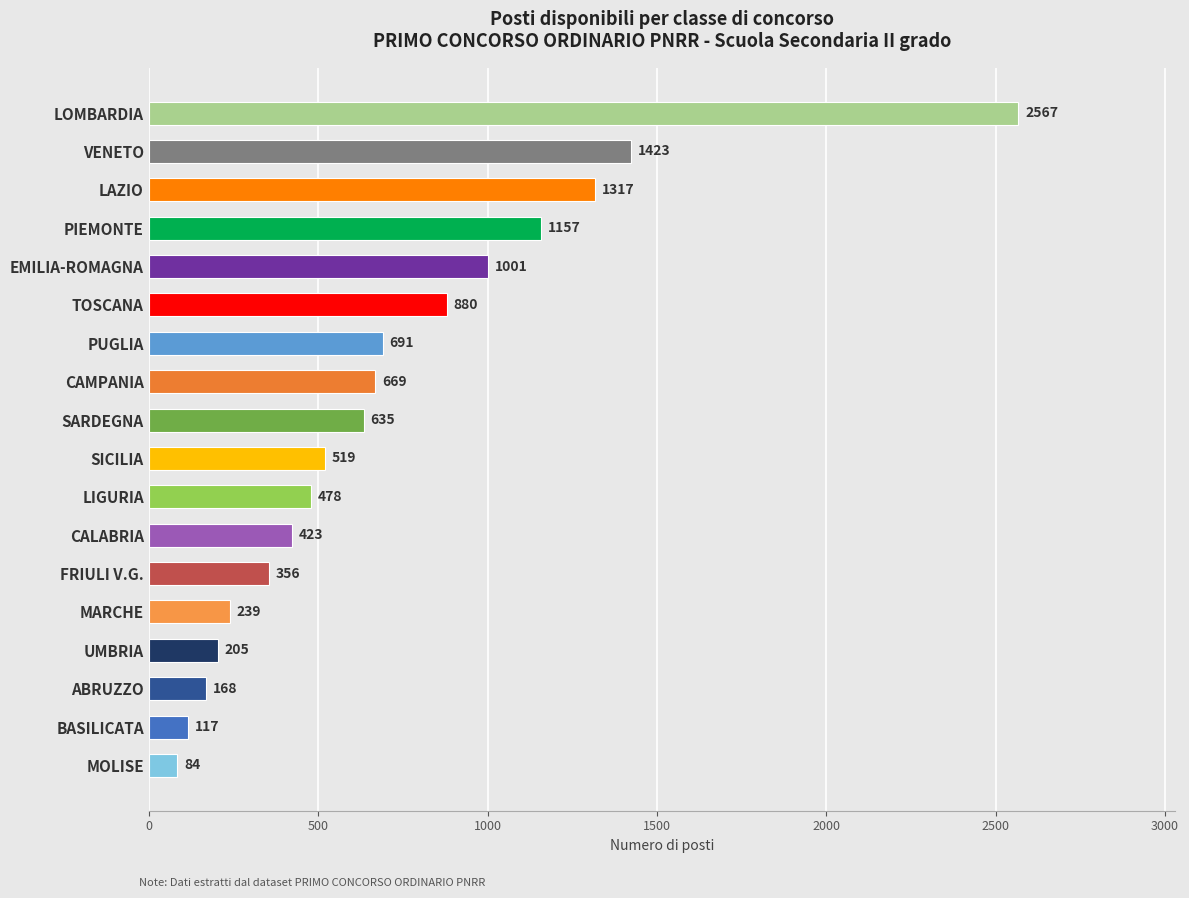

How many values are below 635?

9